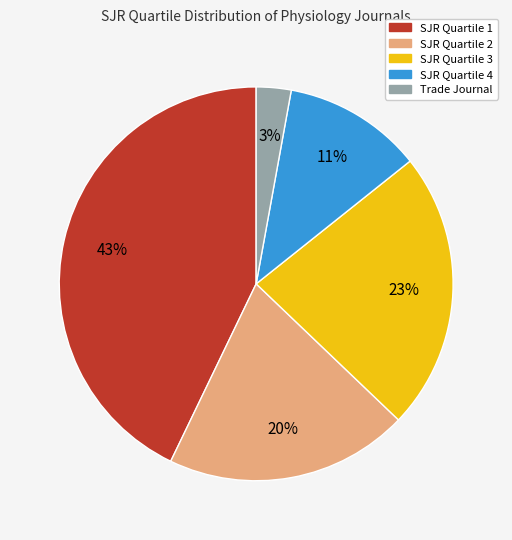

To the nearest percent, what is the difference between the largest and smallest slice percentages?

40%